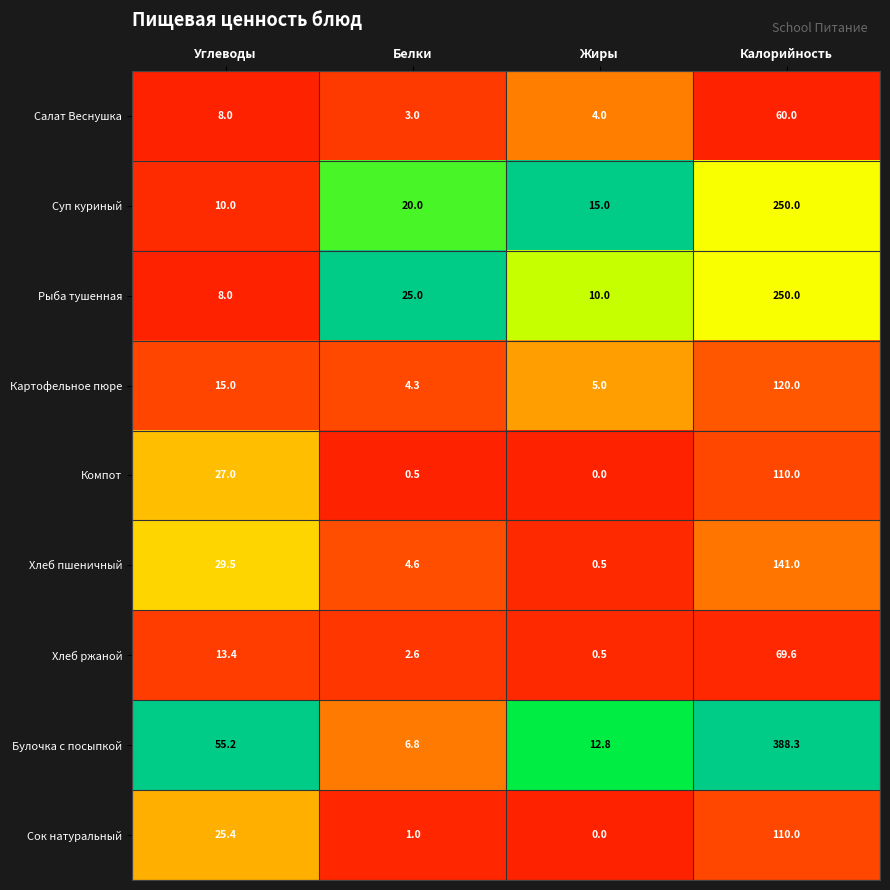

Which series has the largest total across all categories?

Булочка с посыпкой